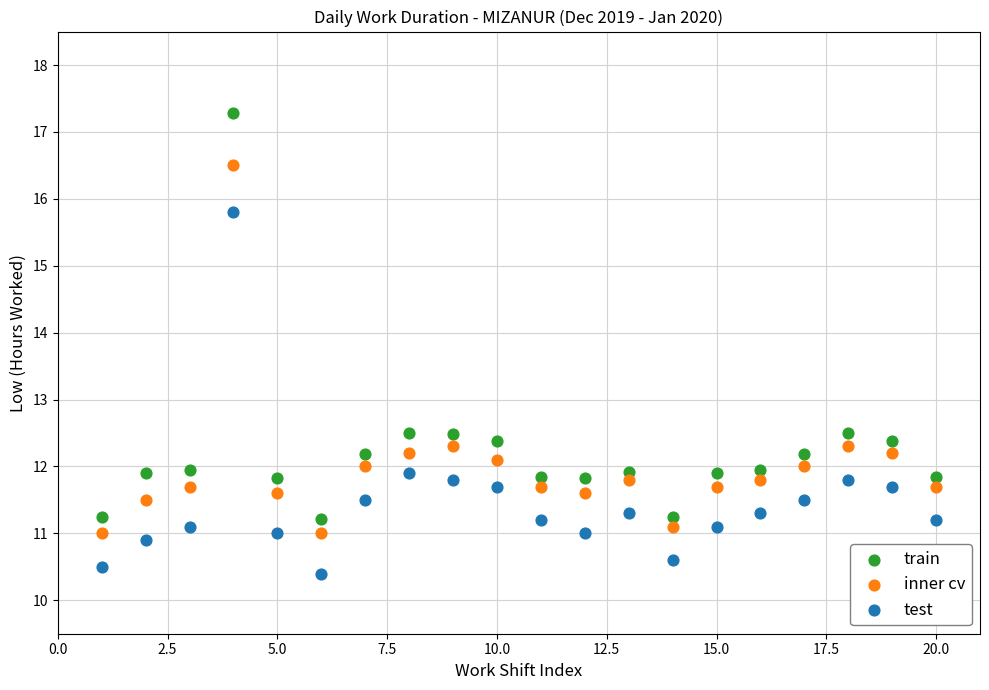

Across all data points, what is the range of X values (max minus min)?

19.0